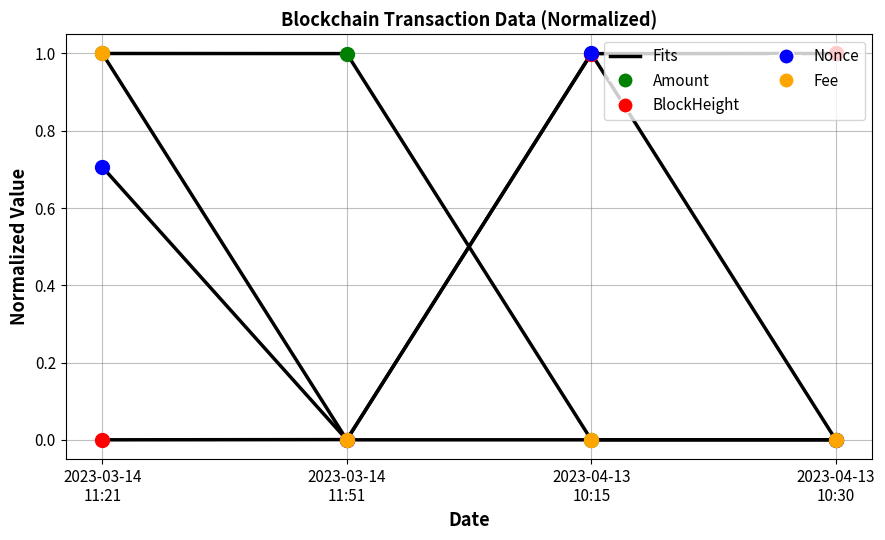

Which series reaches the maximum Y coordinate?

Nonce